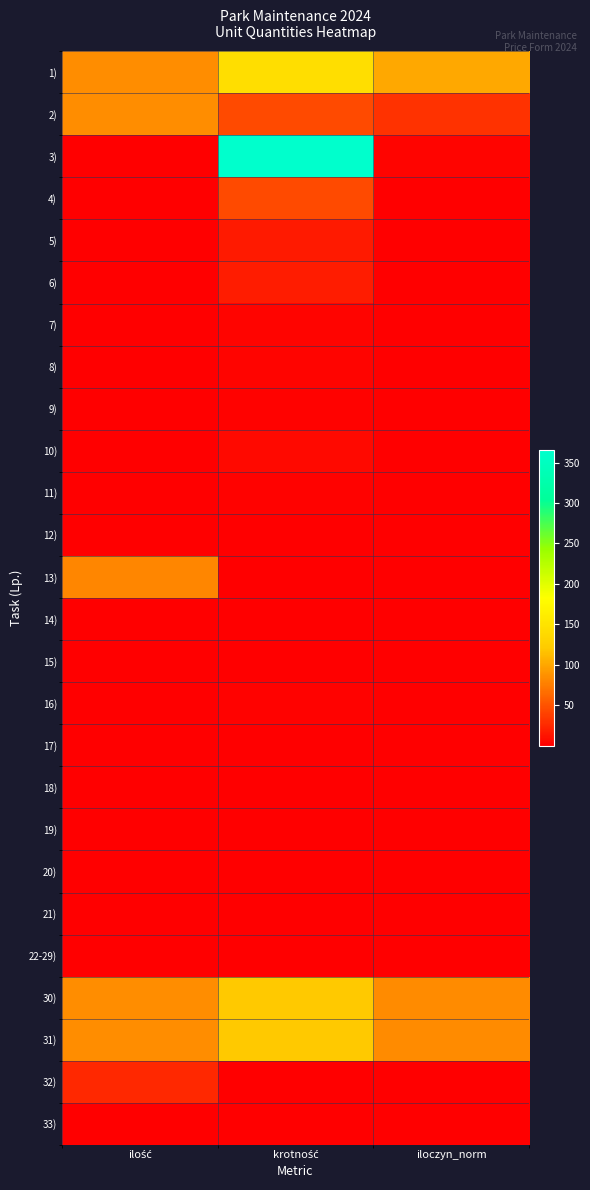

Between krotność and iloczyn_norm, which series saw the biggest shift?

3)